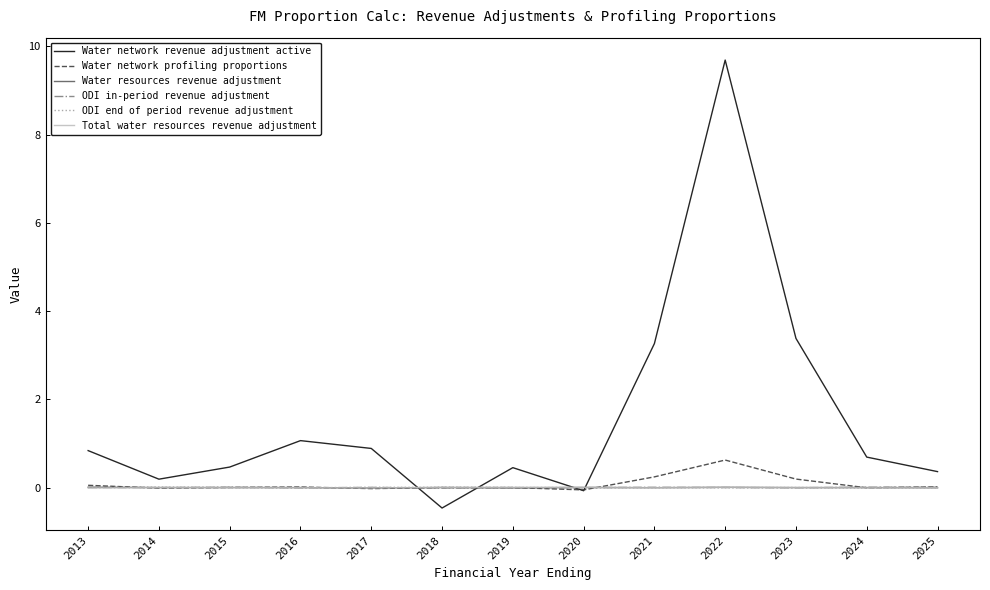

What is the total value across all series at 2018?

-0.5